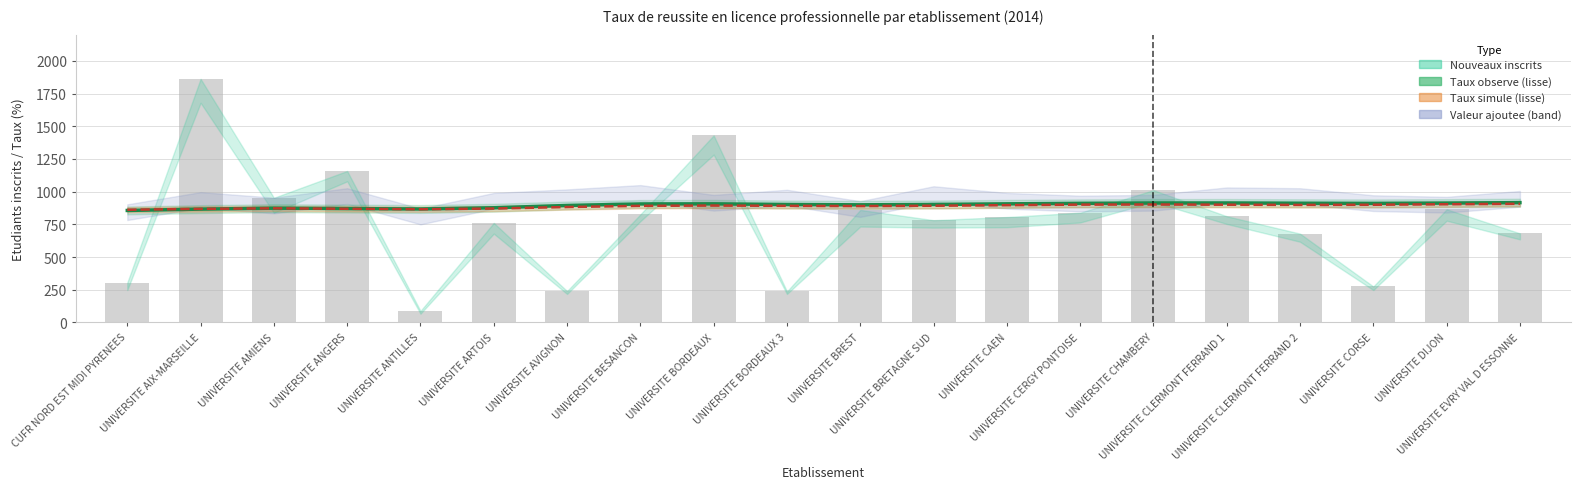

What is the highest value of the Taux observe (lisse) series?

915.9